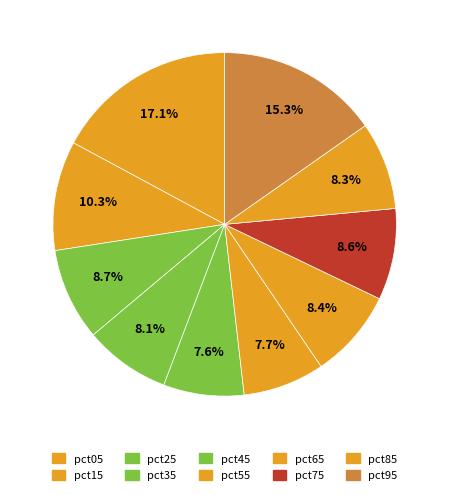

Count the number of slices in the pie.

10